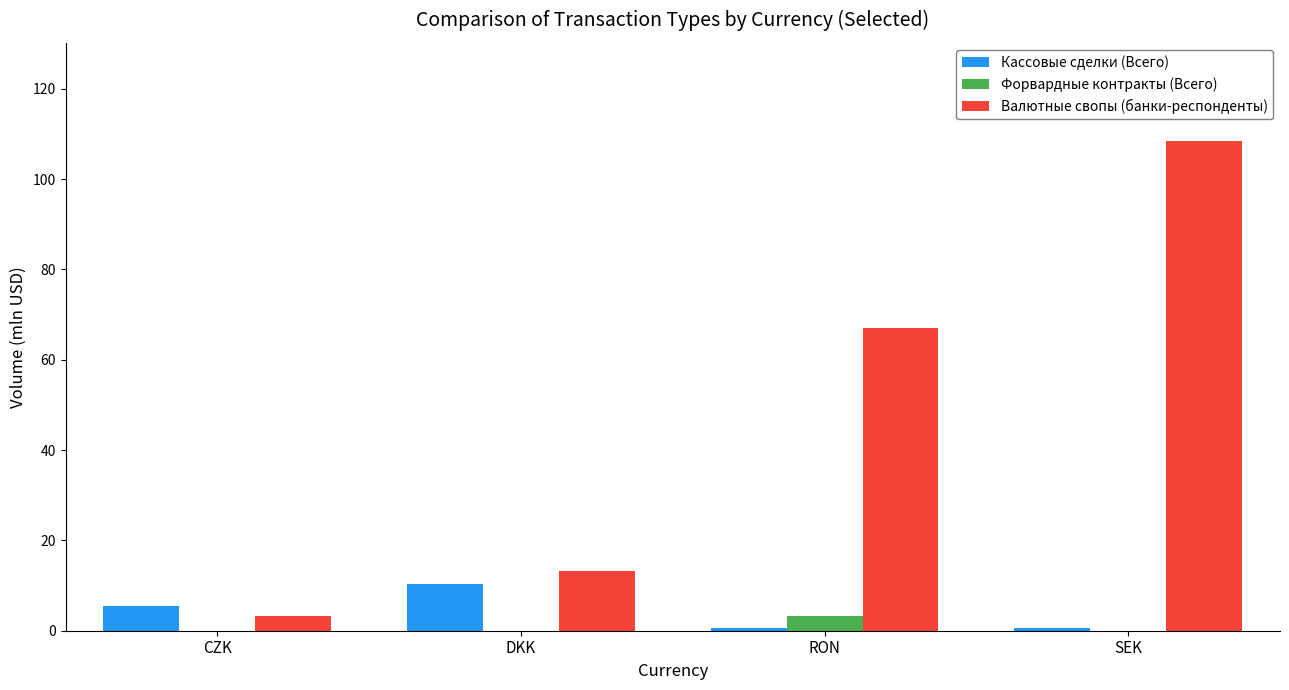

Which label corresponds to the largest value in the chart?

SEK